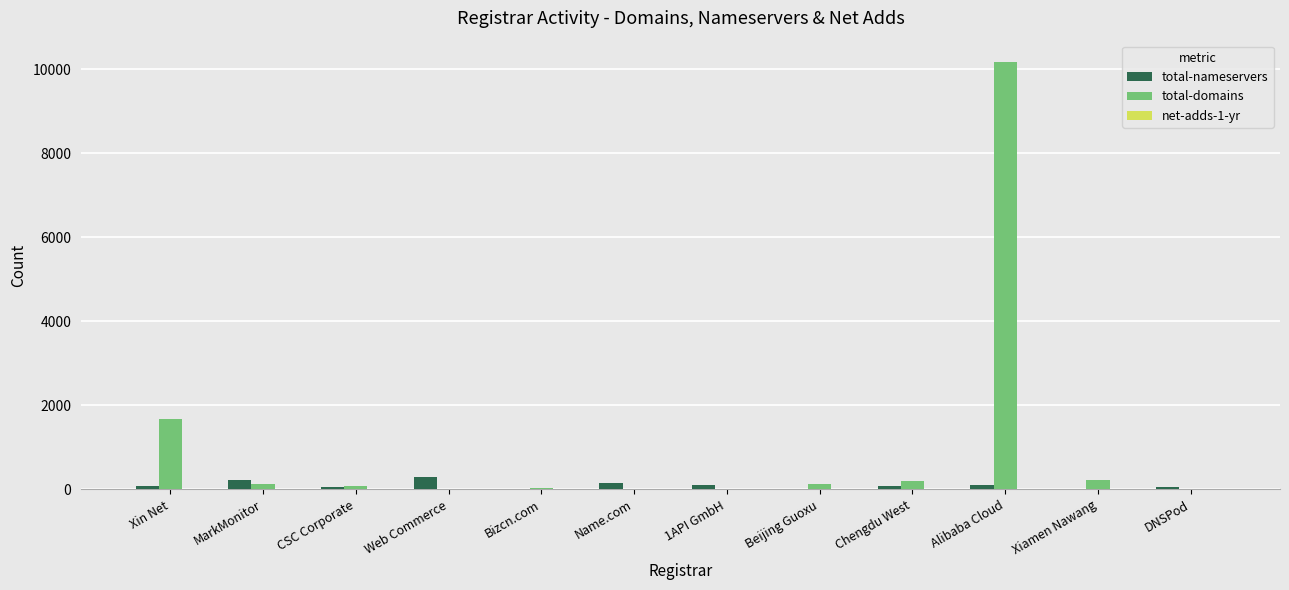

The total-domains series shows 917 at Xin Net. True or false?

False